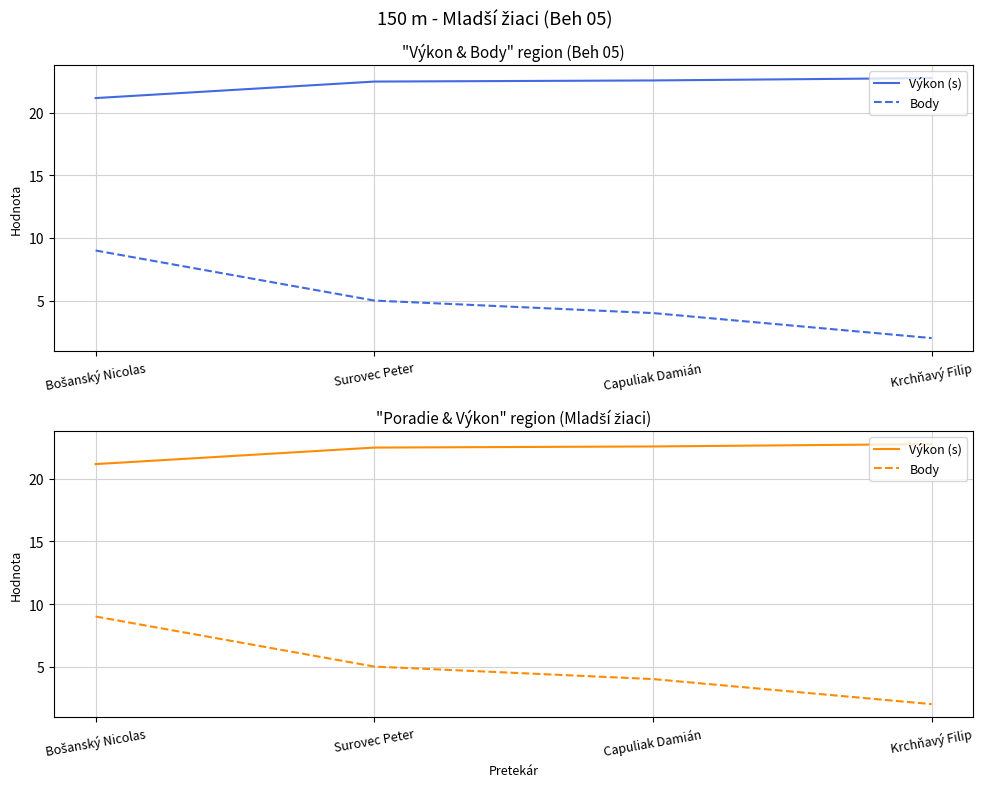

True or false: Výkon (s) and Body intersect in this chart.

False